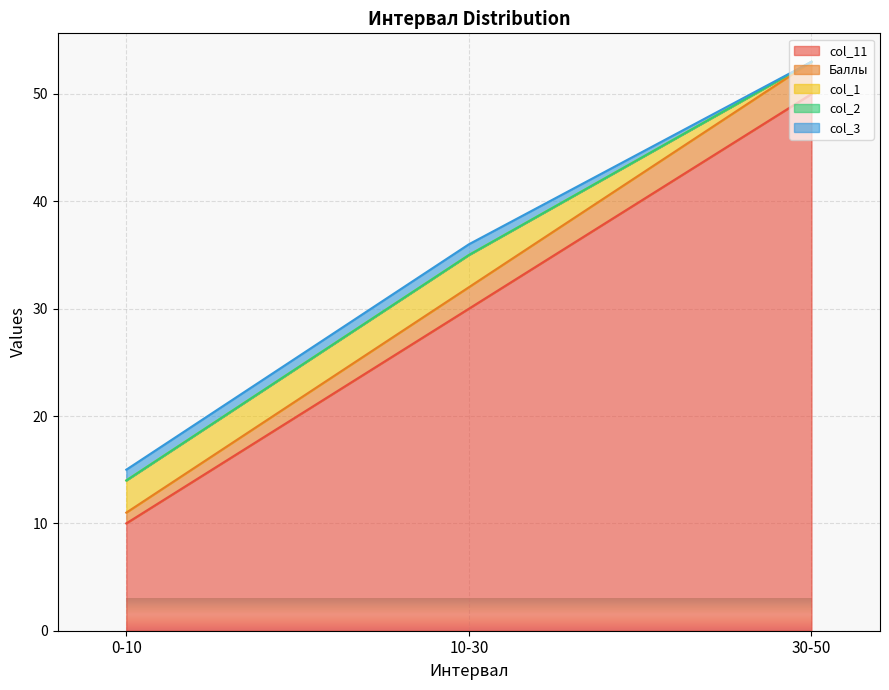

What is the difference between the col_3 values at 10-30 and 30-50?

1